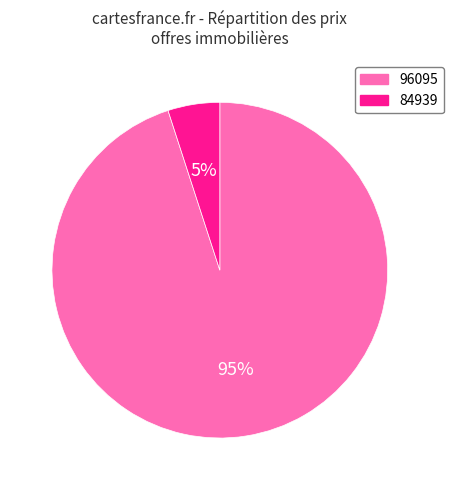

Count the number of slices in the pie.

2